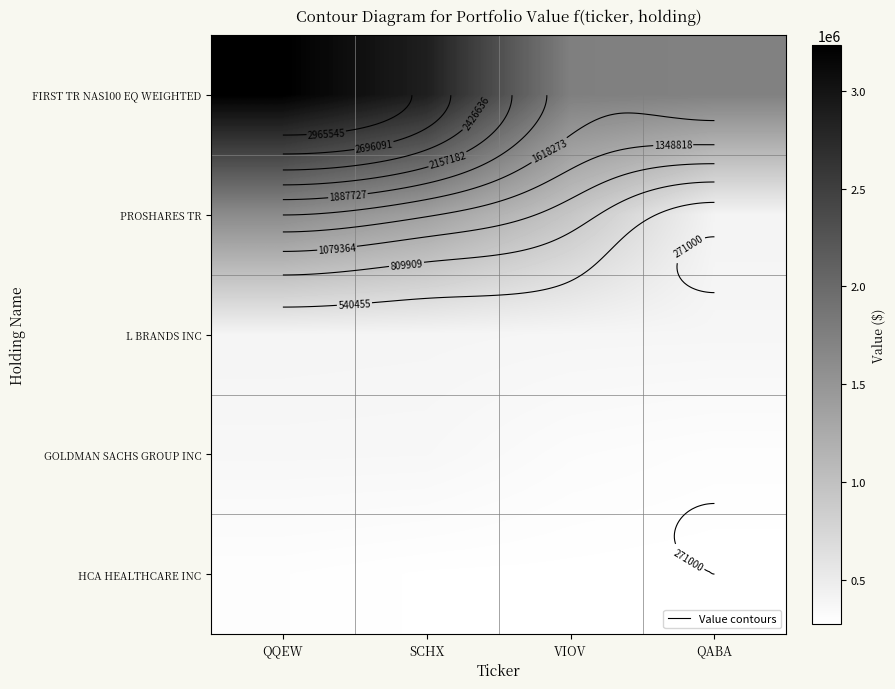

At QQEW, list the series in order from largest to smallest.

FIRST TR NAS100 EQ WEIGHTED, PROSHARES TR, L BRANDS INC, GOLDMAN SACHS GROUP INC, HCA HEALTHCARE INC